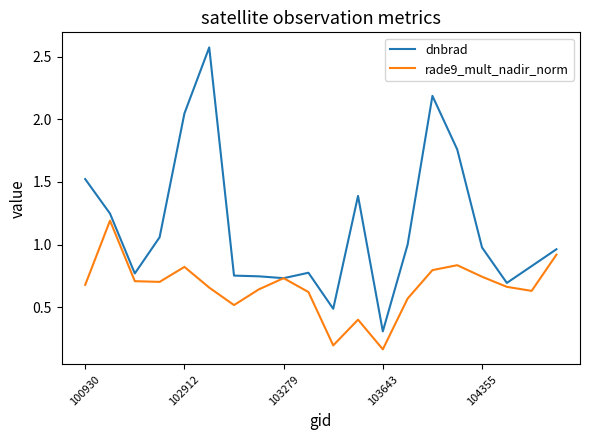

Which series has the widest spread of values?

dnbrad